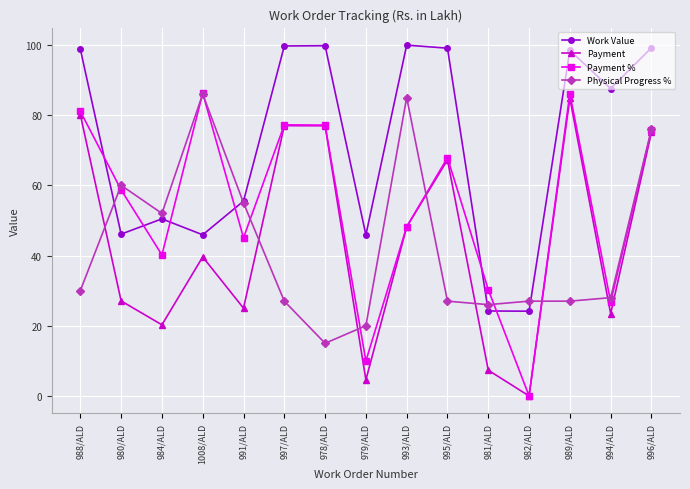

How many distinct data groups are displayed?

4